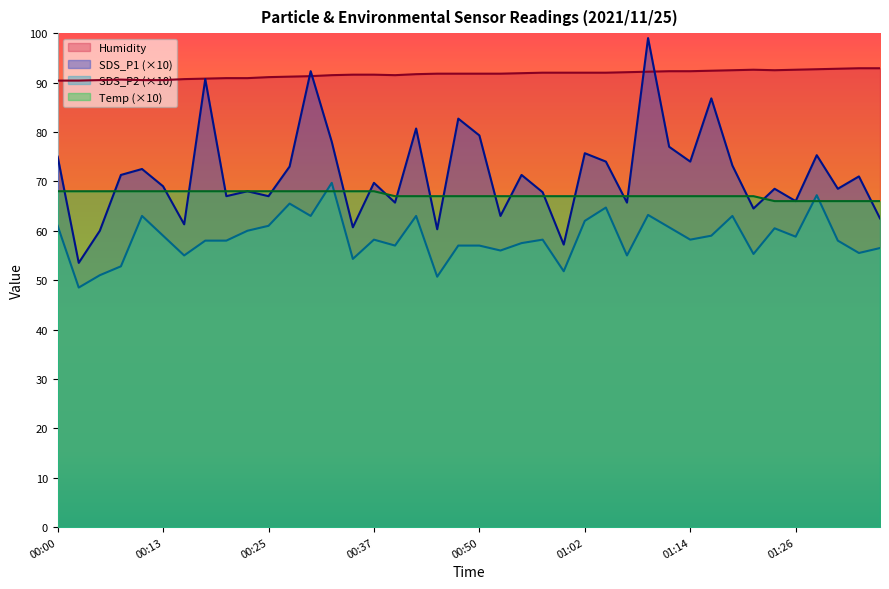

At which label does SDS_P2 first exceed 58?

00:00